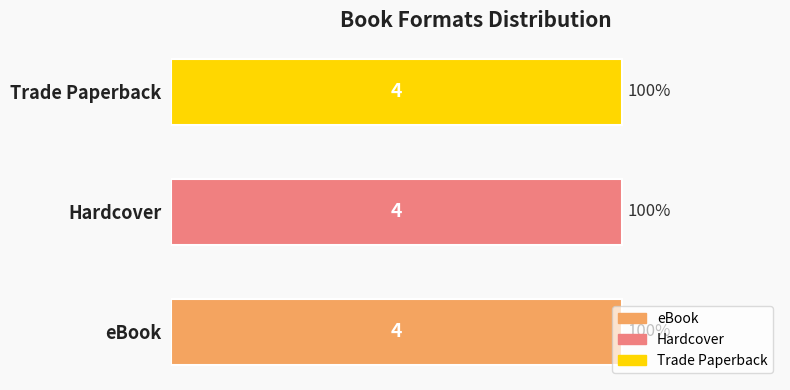

What are all the series names shown in the legend?

eBook, Hardcover, Trade Paperback